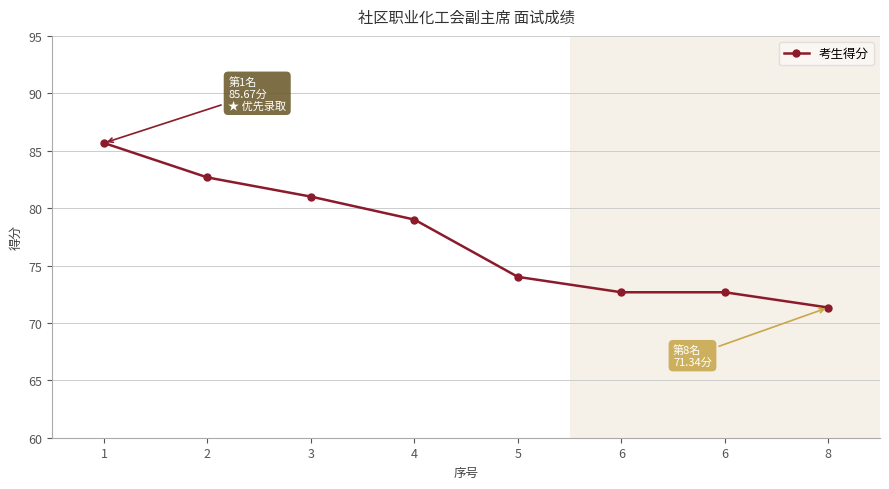

What is the maximum value shown in the chart?

85.7